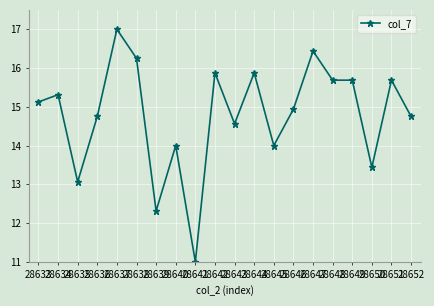

Between 28652 and 28647, which is larger?

28647